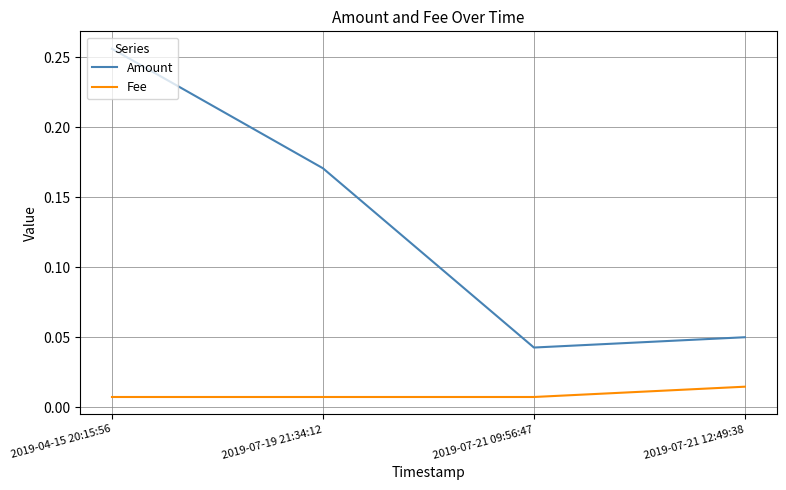

Rank the categories by Amount value from highest to lowest.

2019-04-15 20:15:56, 2019-07-19 21:34:12, 2019-07-21 12:49:38, 2019-07-21 09:56:47